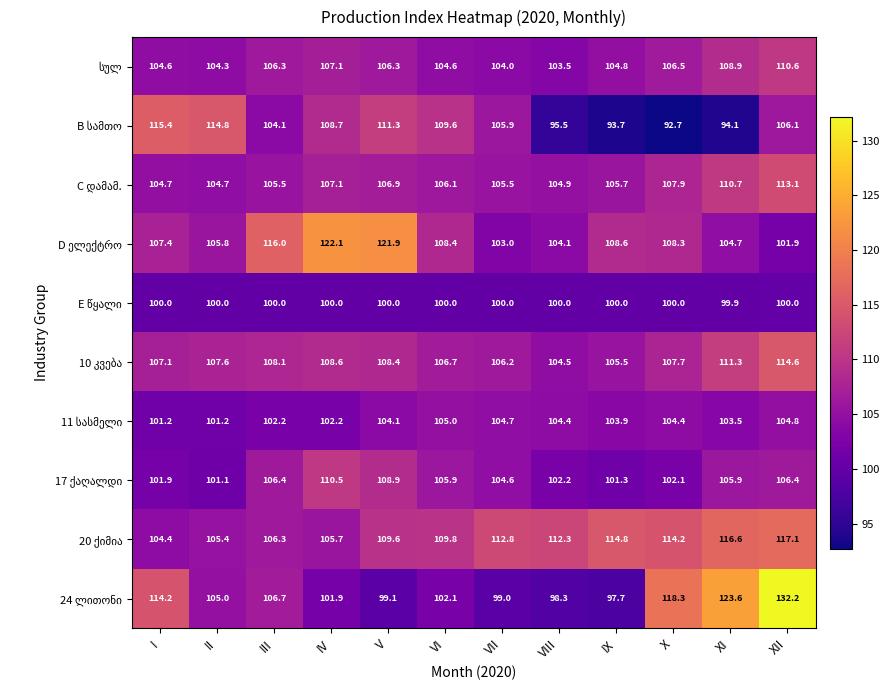

What is the difference between the highest and lowest values at XI?

29.5